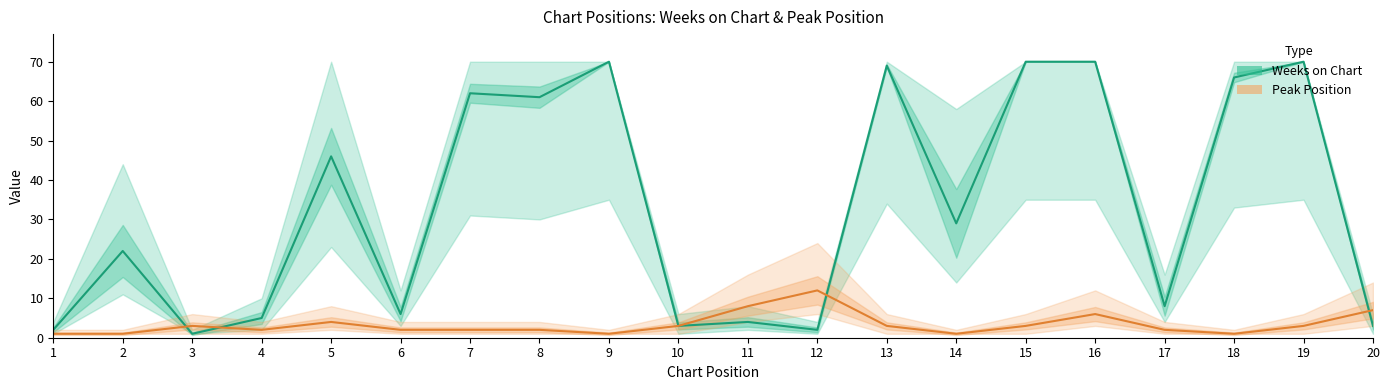

What is the total value across all series at 1?

3